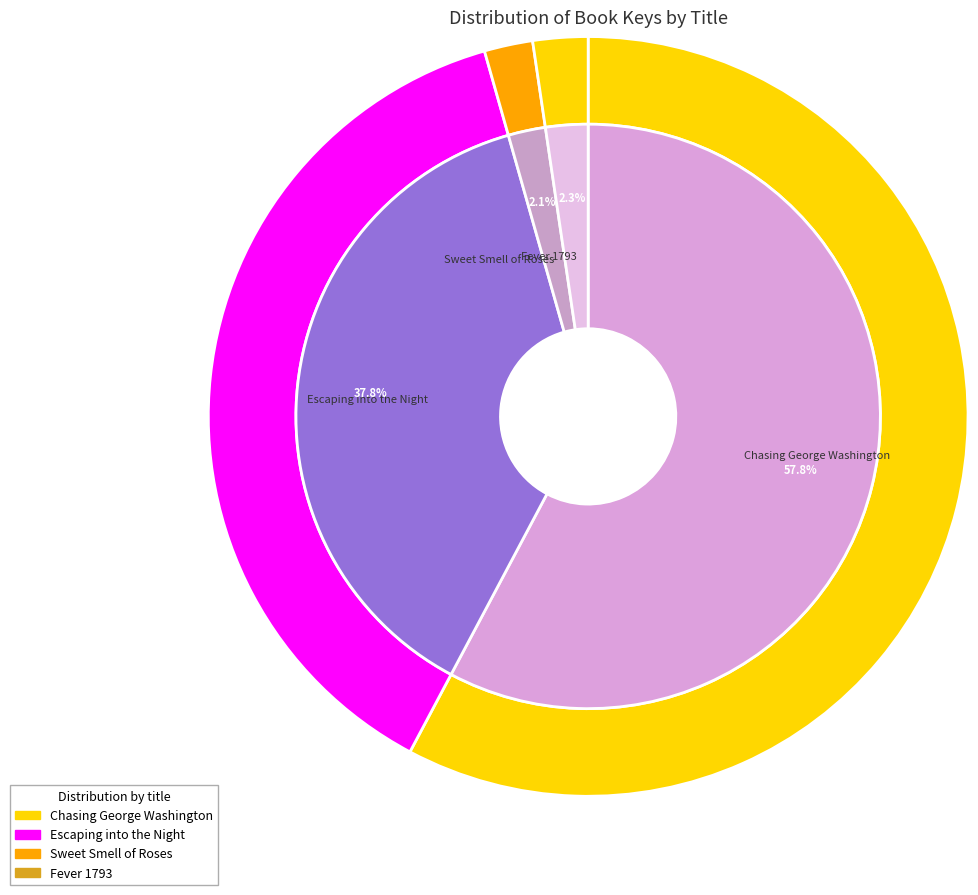

To the nearest percent, what is the combined percentage of Escaping into the Night and Sweet Smell of Roses?

40%